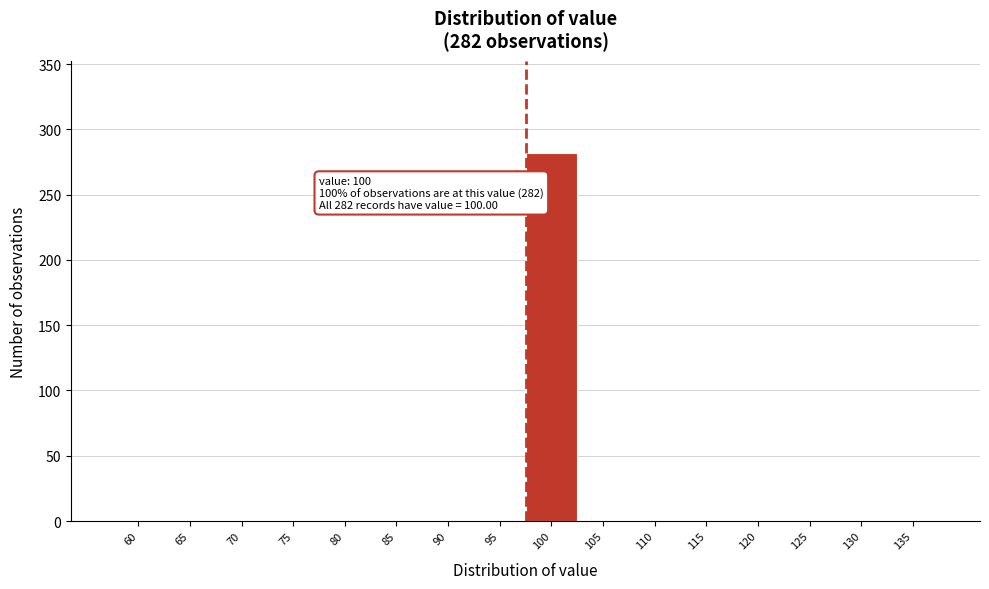

Reading left to right, extract all data points from this chart.

60=0	65=0	70=0	75=0	80=0	85=0	90=0	95=0	100=282	105=0	110=0	115=0	120=0	125=0	130=0	135=0